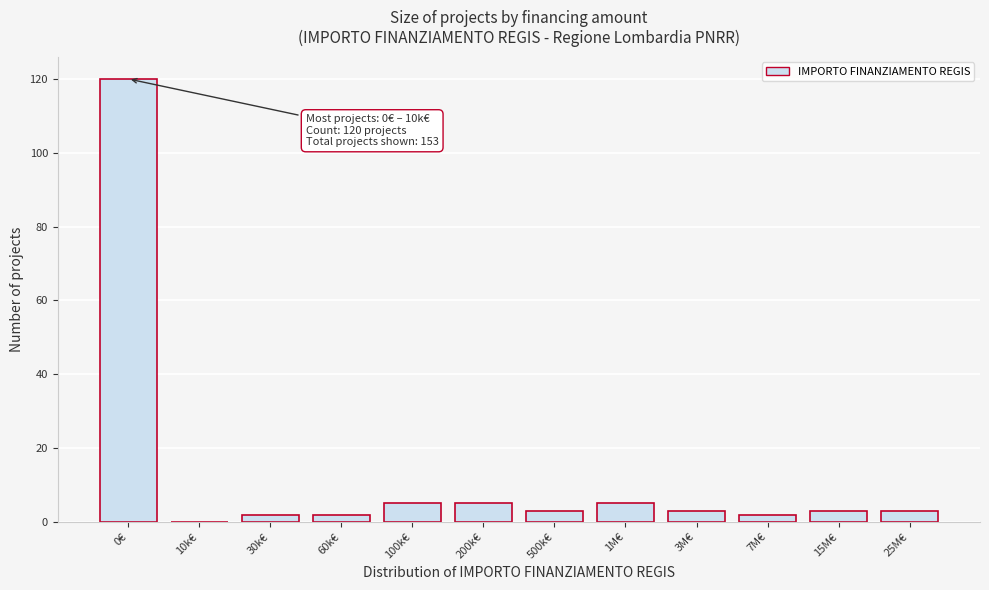

Reading left to right, what are all the values shown in this chart?

0€=120	10k€=0	30k€=2	60k€=2	100k€=5	200k€=5	500k€=3	1M€=5	3M€=3	7M€=2	15M€=3	25M€=3